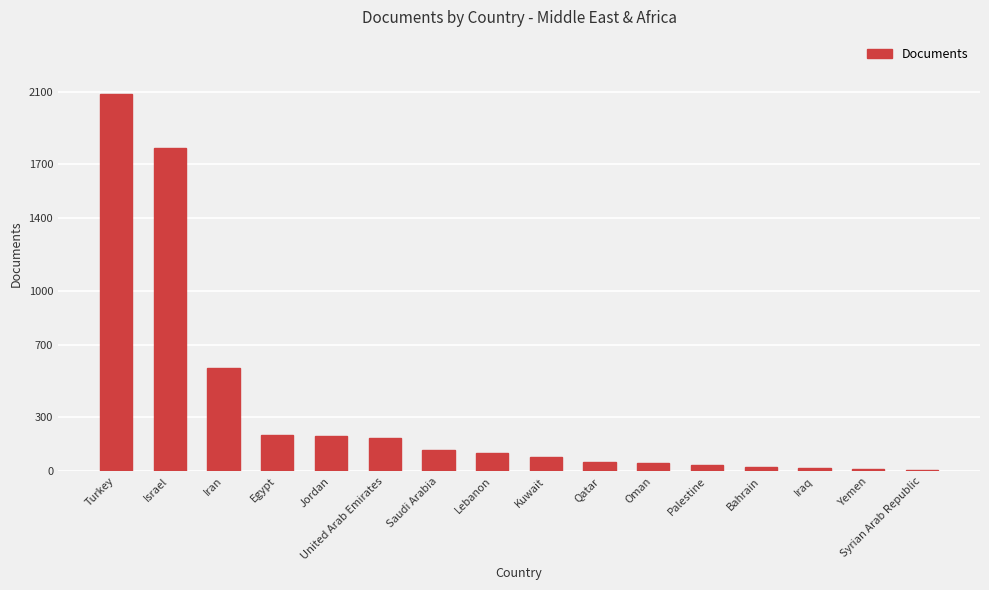

Which label corresponds to the largest value in the chart?

Turkey